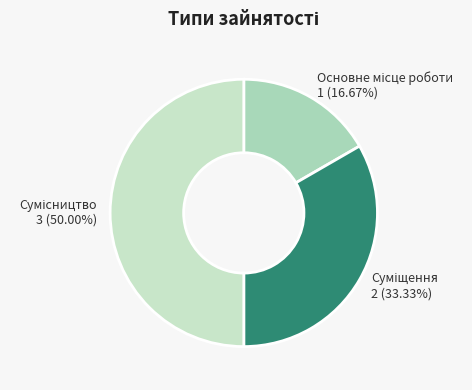

To the nearest percent, what portion does Основне місце роботи represent?

17%